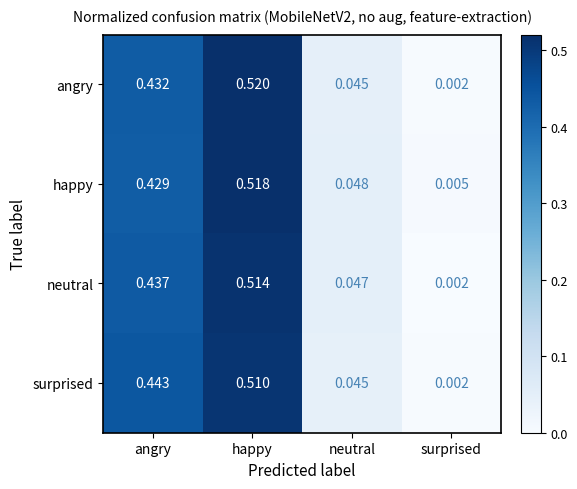

At which label does neutral reach its minimum?

surprised